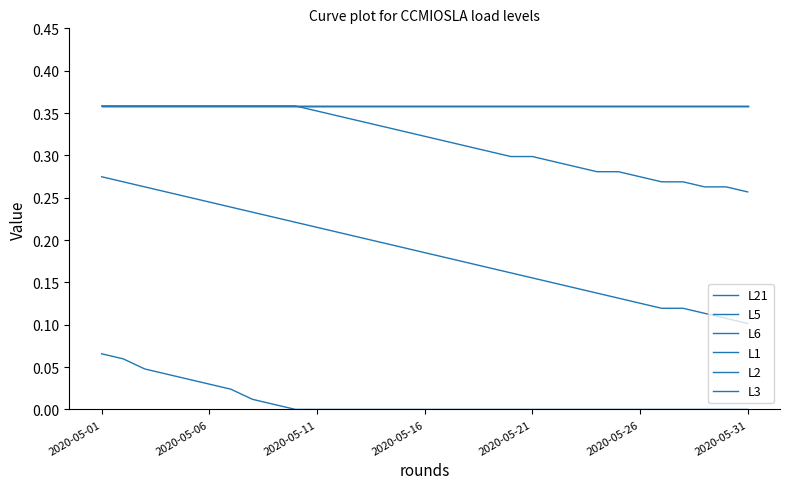

True or false: L1 has more than 2 points higher than both neighbors.

False